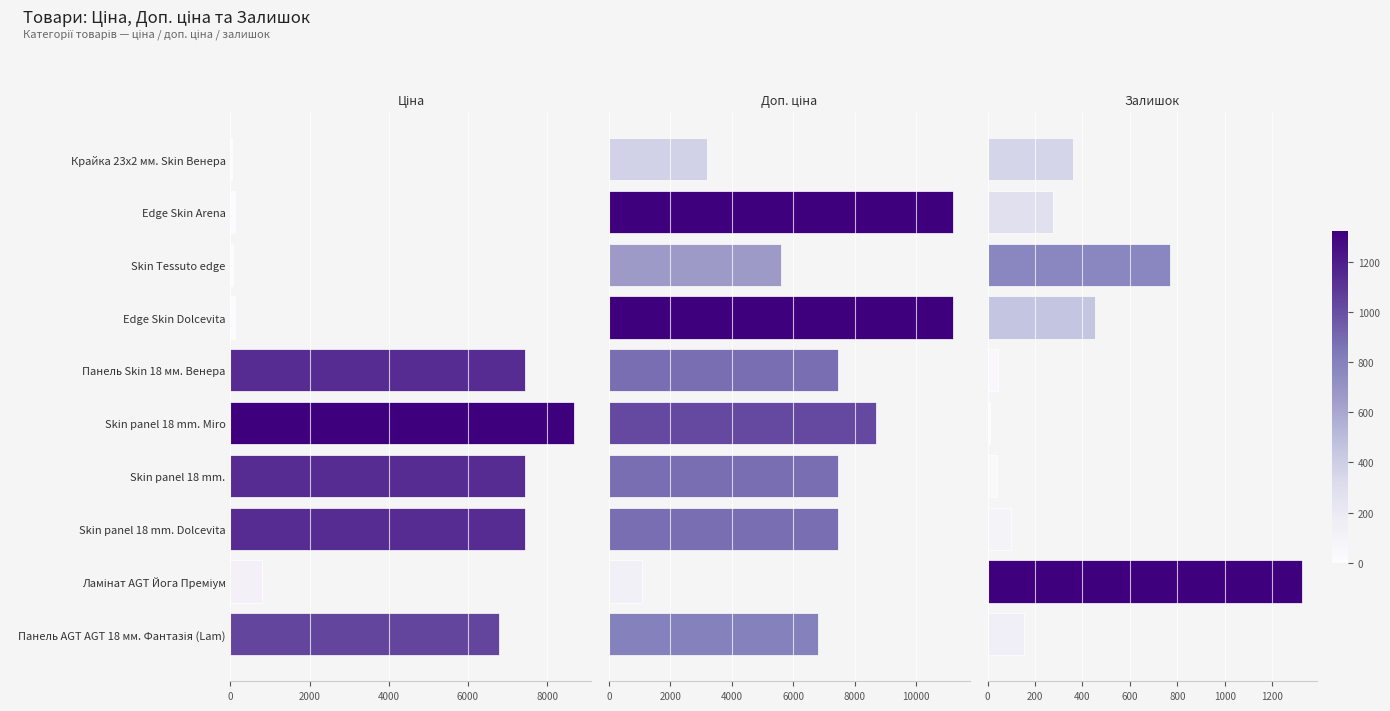

What is the lowest value of the Доп. ціна series?

1087.0